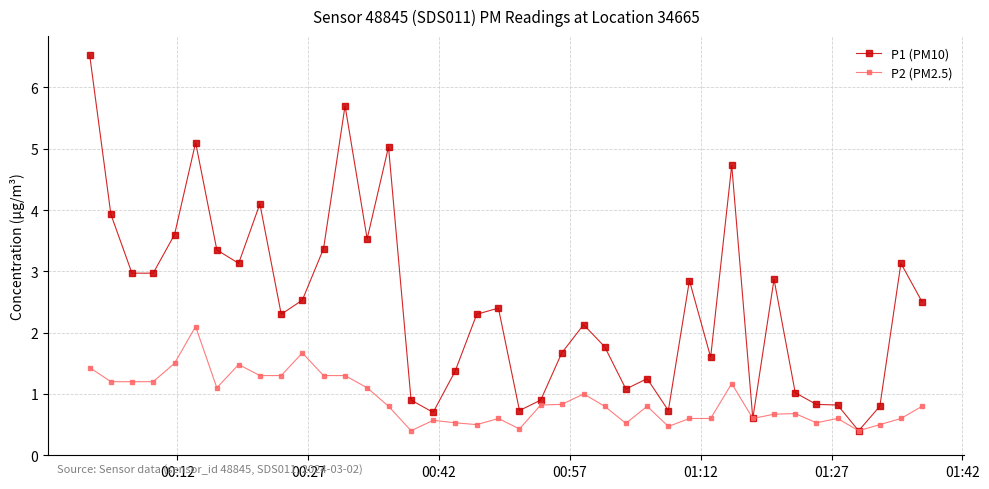

What is the value of the P1 (PM10) point at the 14th from the left?

3.5